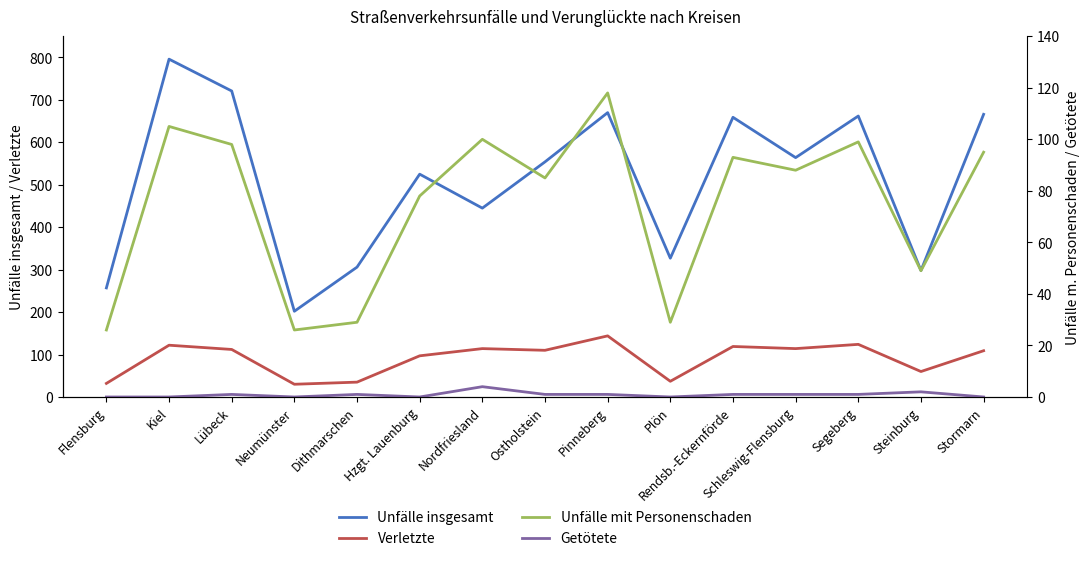

Where is Unfälle insgesamt nearest to the value 499?

Hzgt. Lauenburg